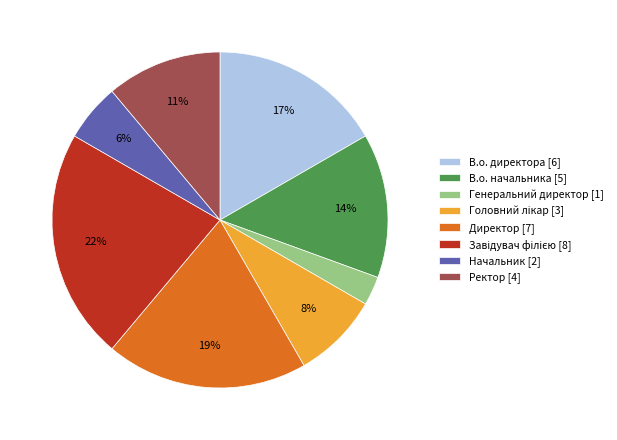

Is it true that В.о. начальника [5] is 14% of the pie?

True